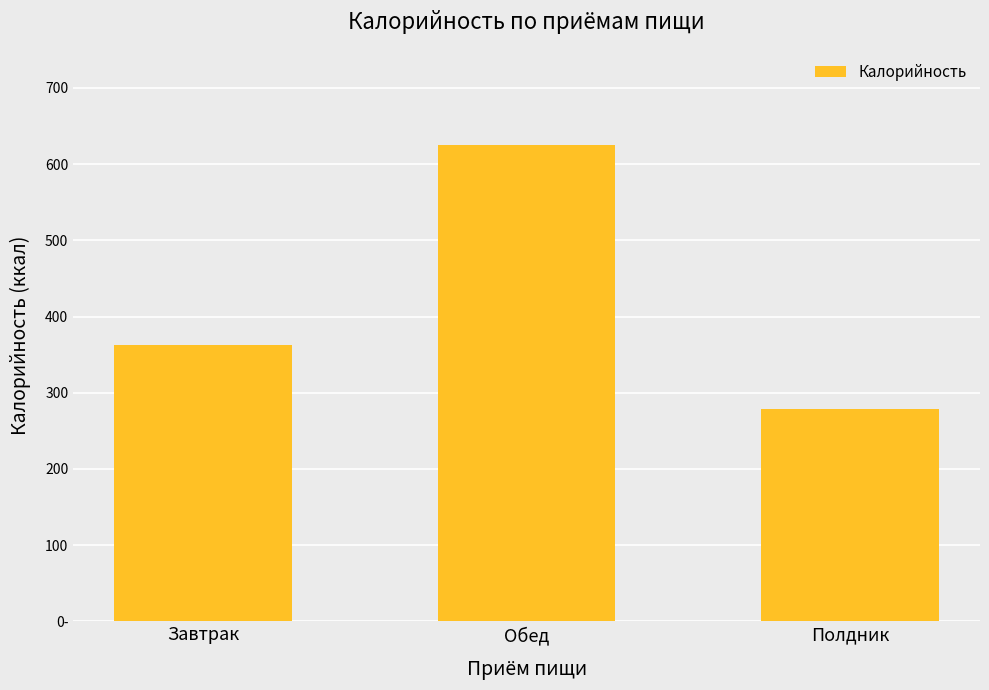

Reading right to left, transcribe all the data shown in this chart.

278.6	625.5	362.4